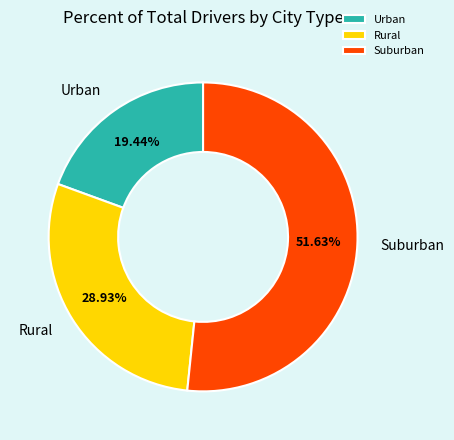

What is the smallest slice in the pie chart?

Urban